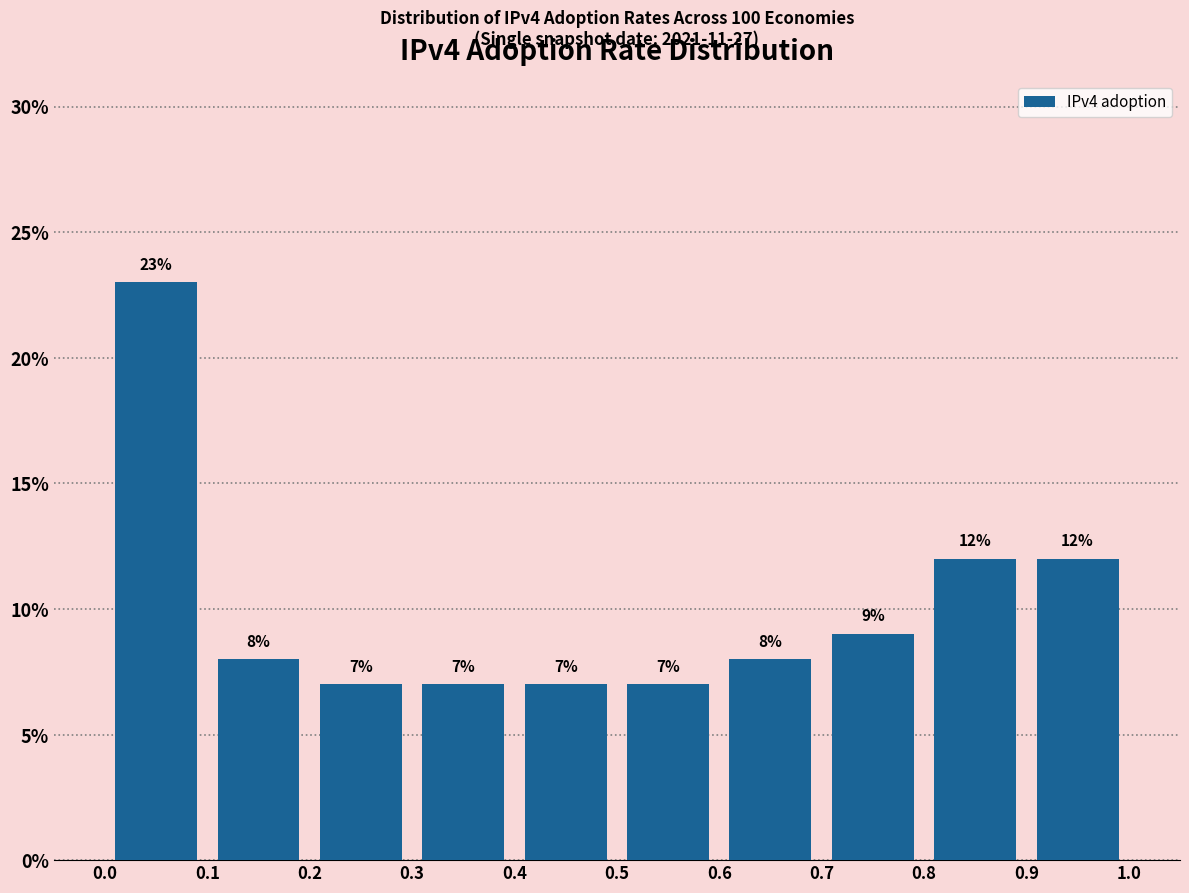

Reading left to right, transcribe this chart: for each bar, give the range it covers on the x-axis and its height.

0.0 to 0.1: 23
0.1 to 0.2: 8
0.2 to 0.3: 7
0.3 to 0.4: 7
0.4 to 0.5: 7
0.5 to 0.6: 7
0.6 to 0.7: 8
0.7 to 0.8: 9
0.8 to 0.9: 12
0.9 to 1.0: 12